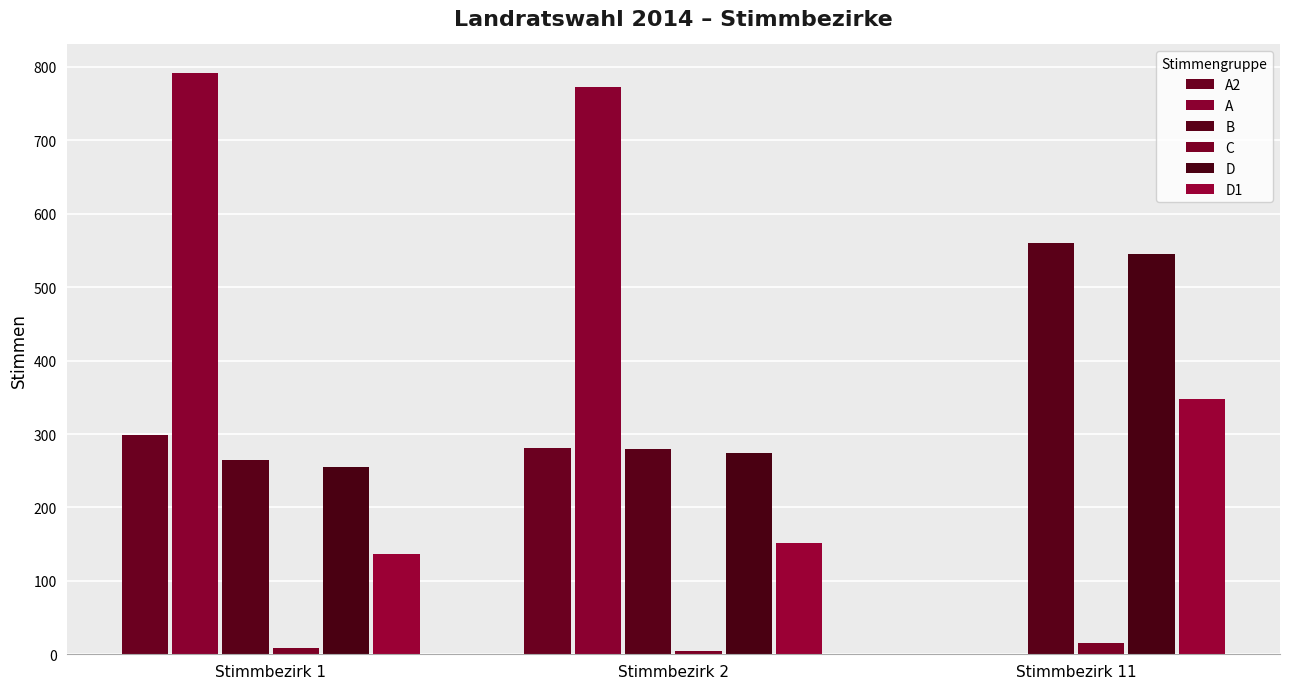

How many distinct data groups are displayed?

6